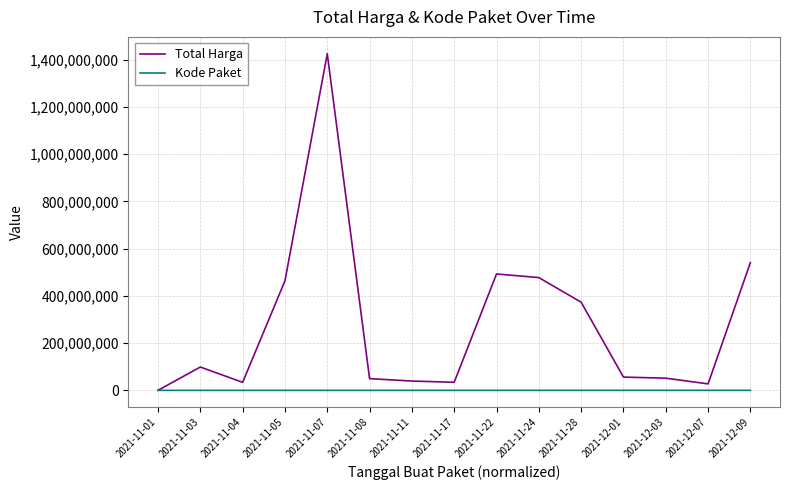

What is the sum of the Kode Paket values at 2021-11-01 and 2021-11-08?

17973